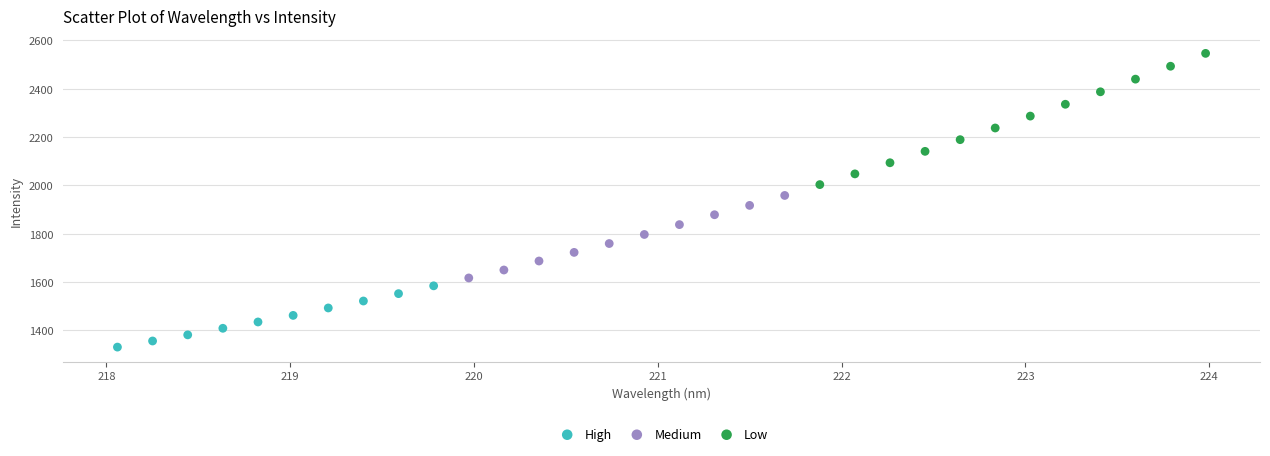

Which series contains the lowest Y value?

High